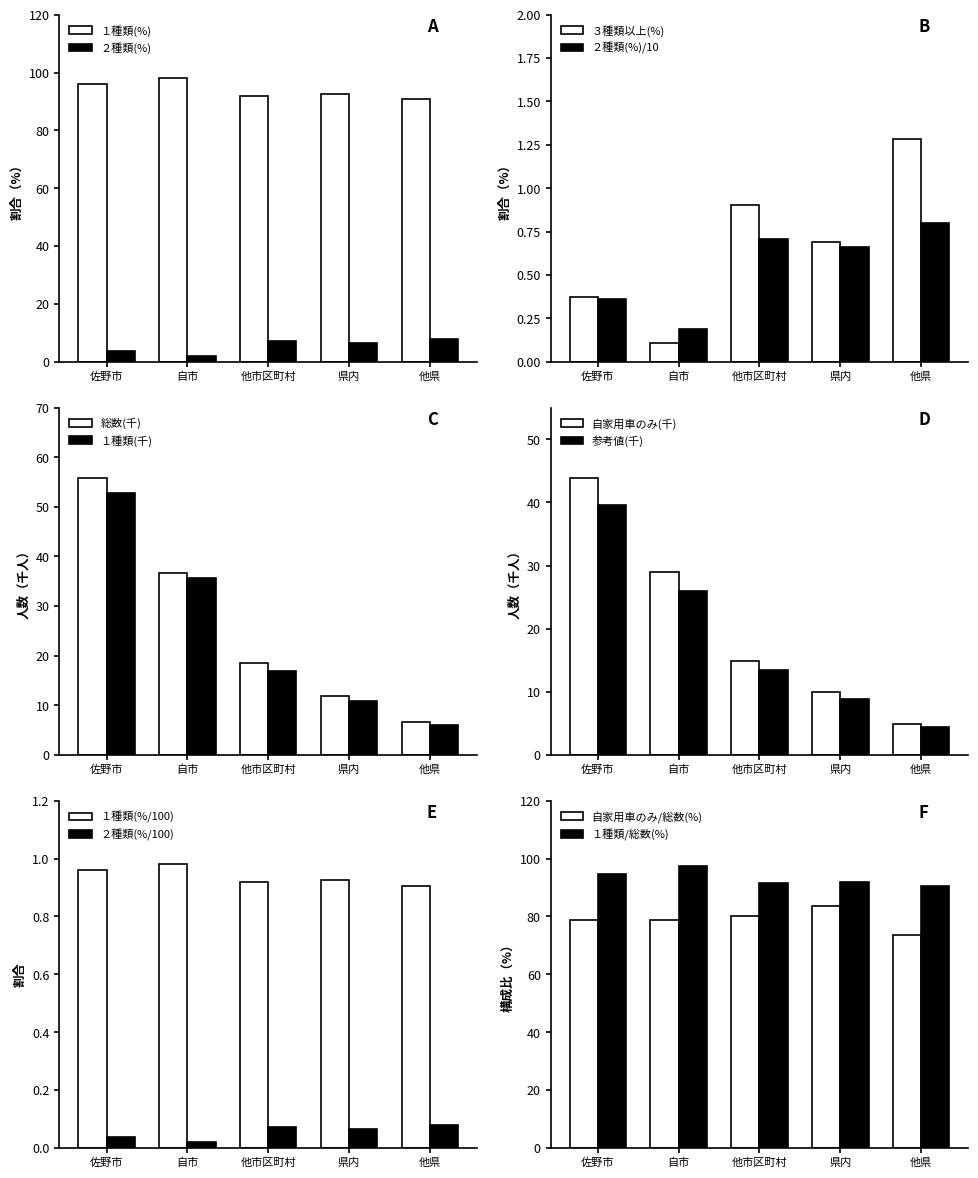

How many ２種類(%)/10 values are between 0 and 1?

5